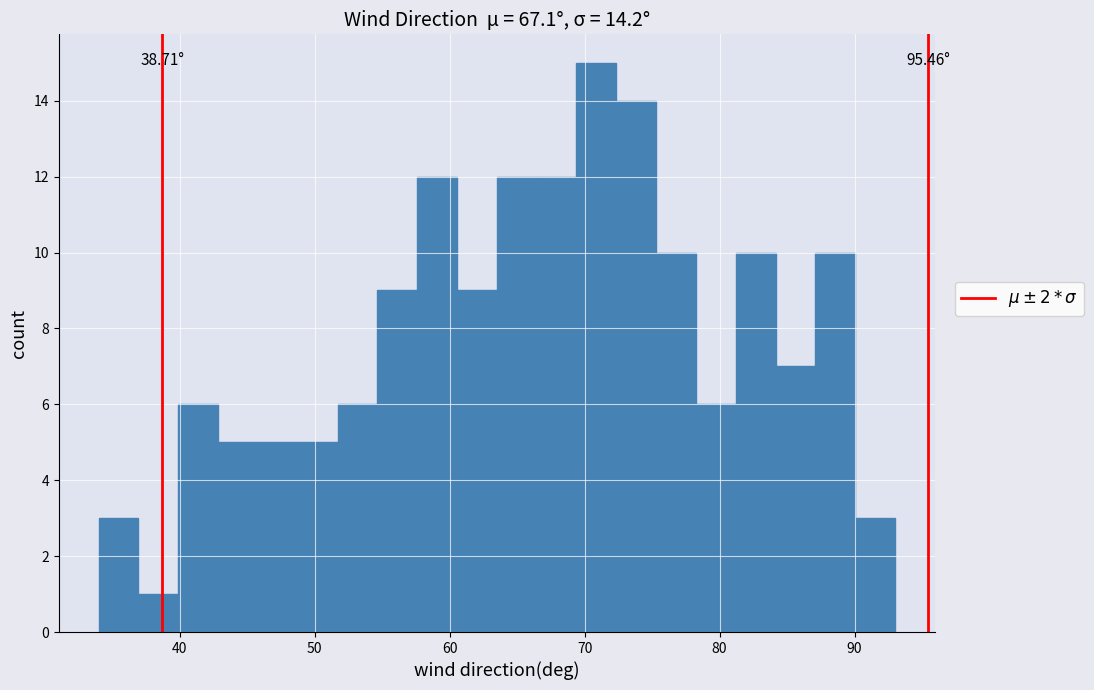

Read against the x-axis, roughly where is the centre of the tallest bar?

71